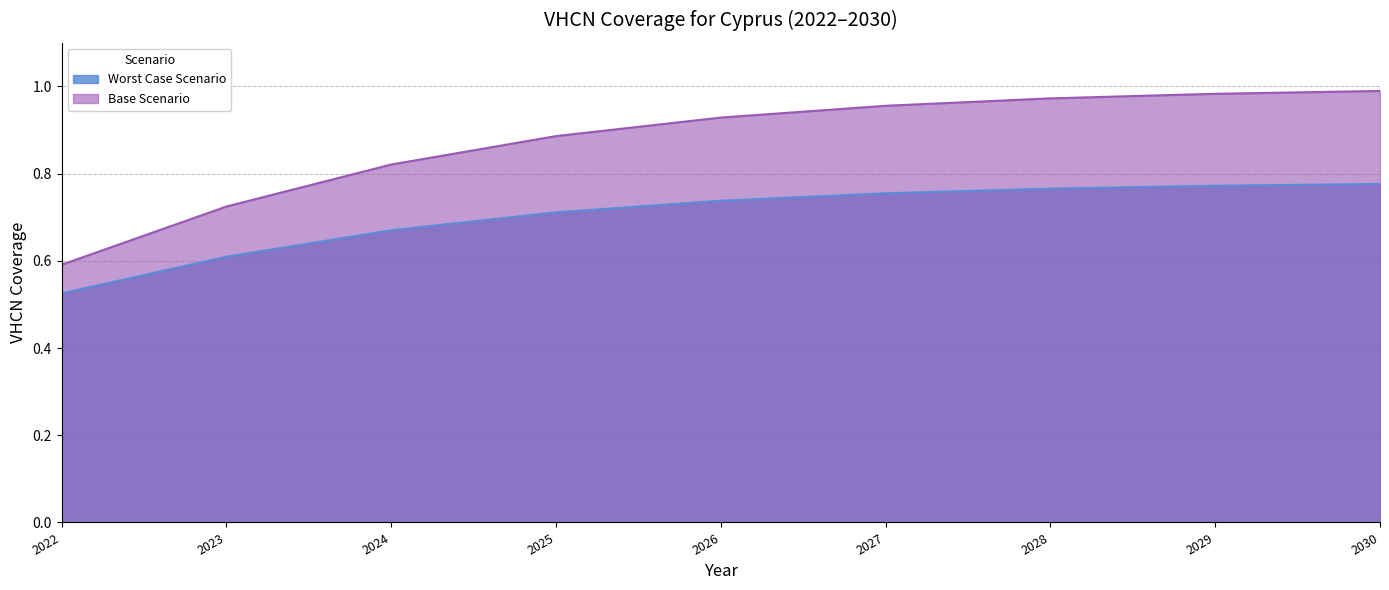

Where is Worst Case Scenario nearest to the value 0?

2022